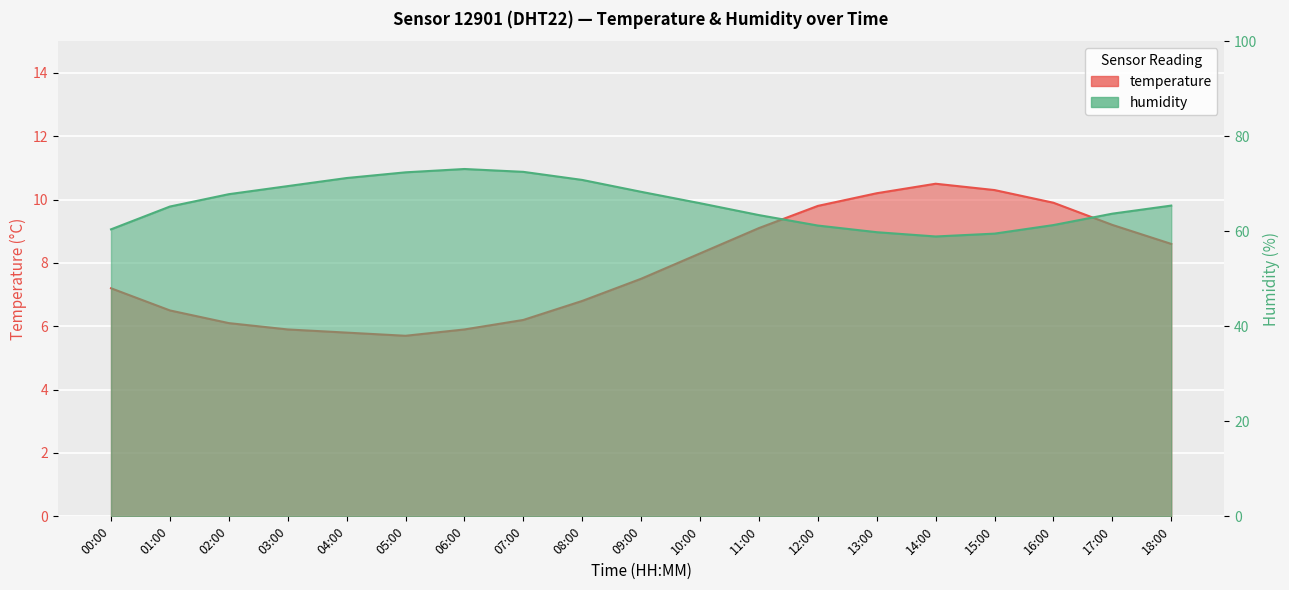

What is the difference between the maximum and second lowest values in the humidity series?

13.6